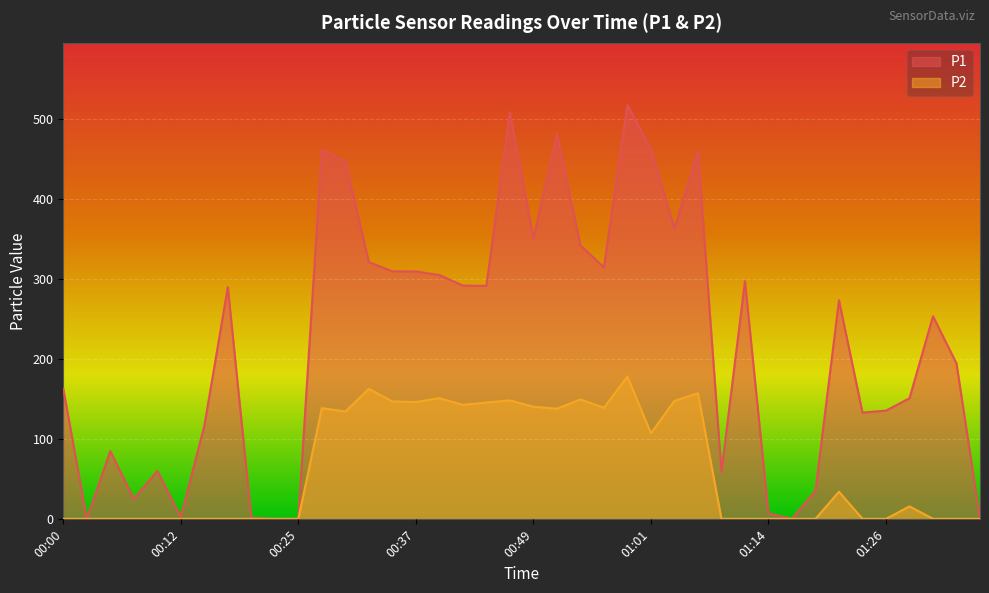

What is the label of the 9th point from the right?

01:16